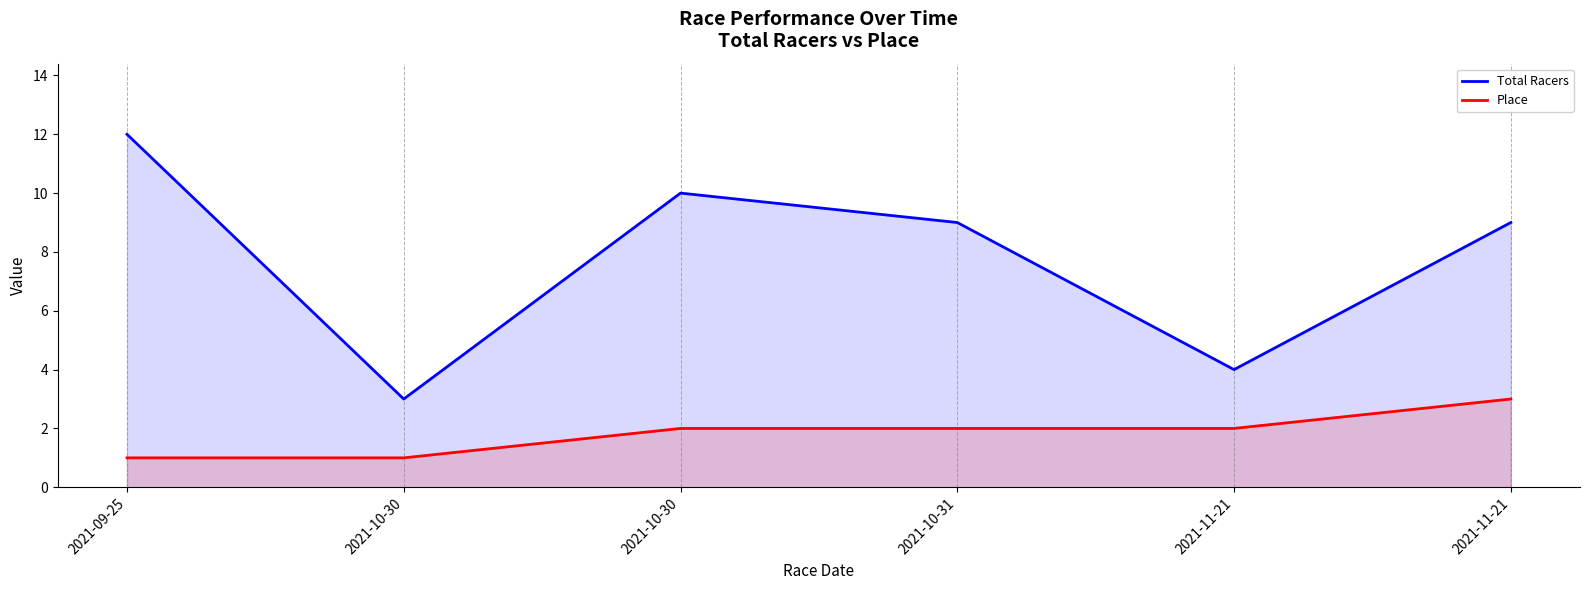

Count the number of data series in this chart.

2